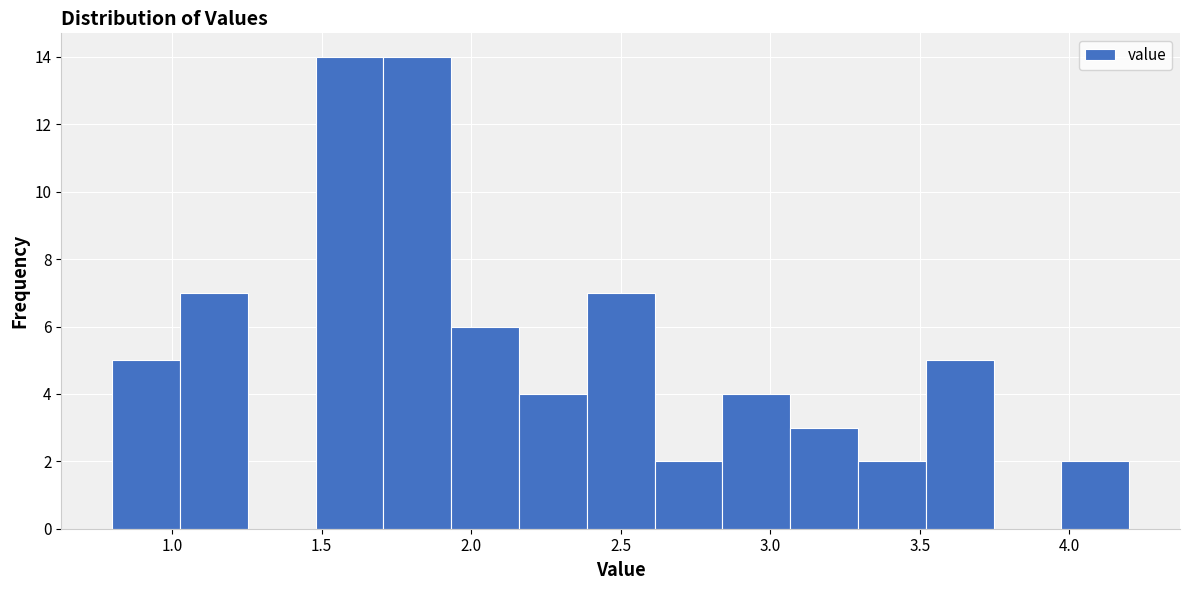

Reading left to right, transcribe this chart: for each bar, give the range it covers on the x-axis and its height. Neither the bar edges nor the heights are printed on the chart, so give them approximately, as read against the axes.

0.80 to 1.05: 5
1.05 to 1.25: 7
1.25 to 1.50: 0
1.50 to 1.70: 14
1.70 to 1.95: 14
1.95 to 2.15: 6
2.15 to 2.40: 4
2.40 to 2.60: 7
2.60 to 2.85: 2
2.85 to 3.05: 4
3.05 to 3.30: 3
3.30 to 3.50: 2
3.50 to 3.75: 5
3.75 to 3.95: 0
3.95 to 4.20: 2